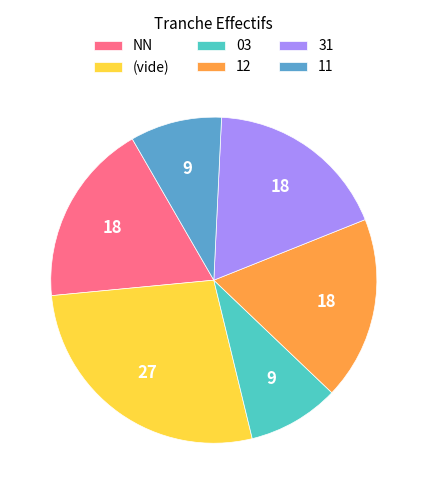

What is the largest slice in the pie chart?

(vide)